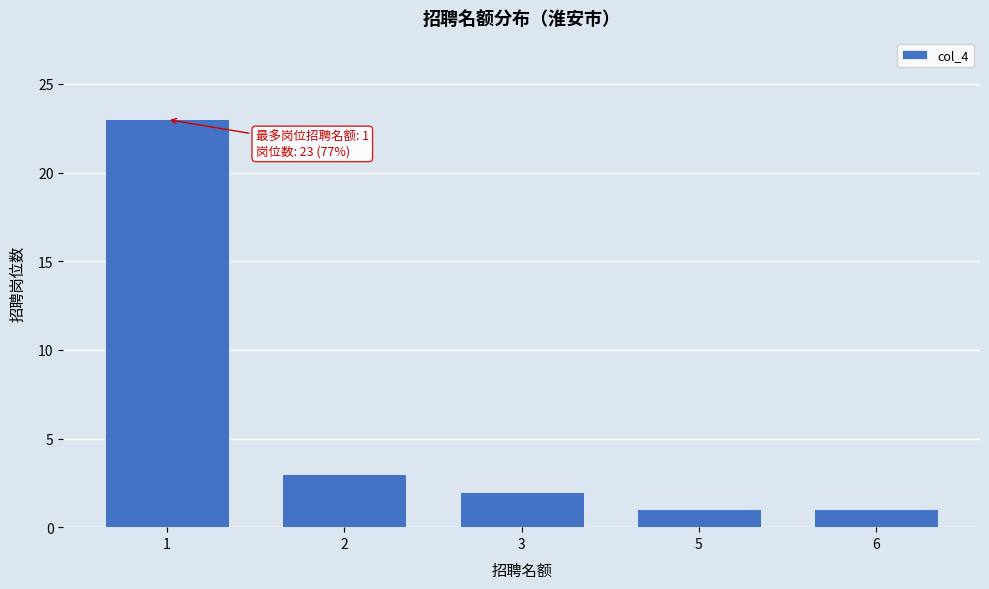

Reading right to left, transcribe all the data shown in this chart.

6=1	5=1	3=2	2=3	1=23